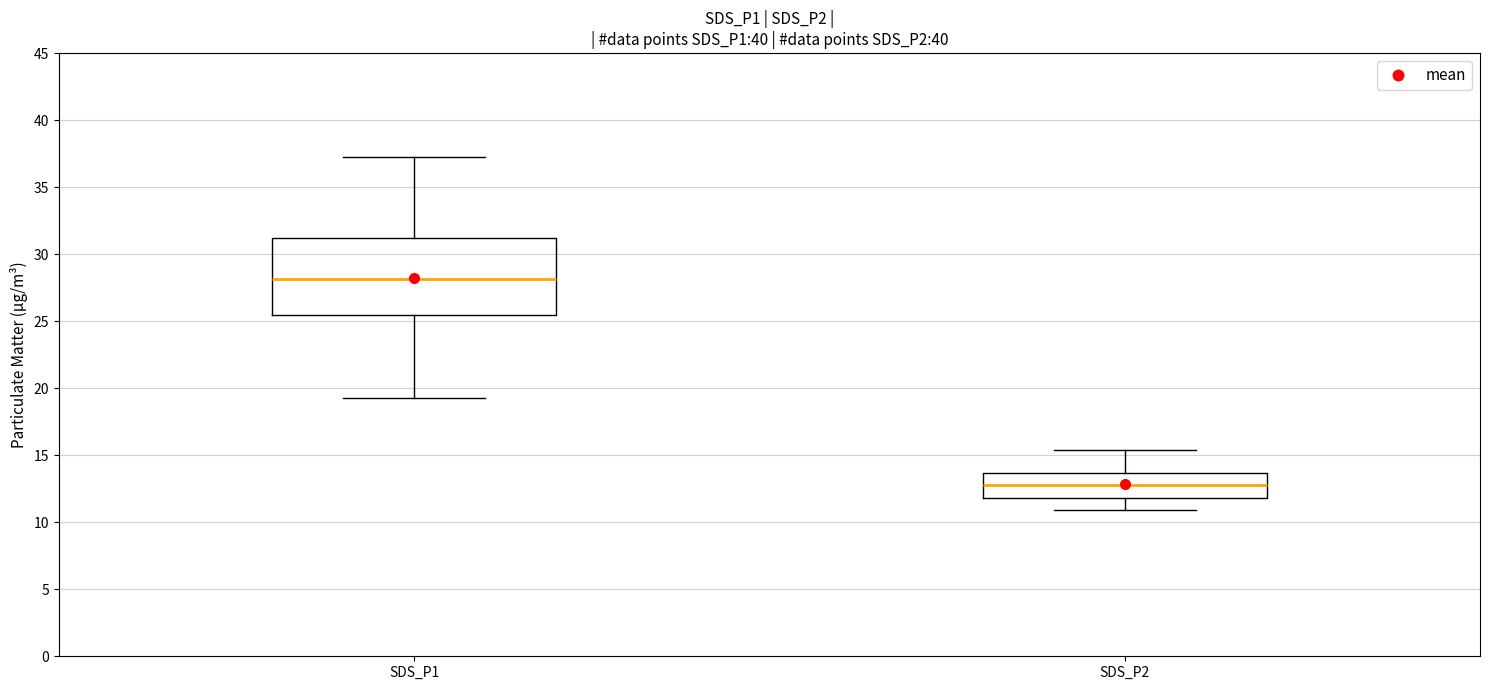

Reading left to right, read every box against the y-axis: the position of its median line, the range the box covers, and the ends of its whiskers. The values are not printed on the chart, so give them approximately, as read against the axis.

SDS_P1: median 28.0, box 25.5 to 31.0, whiskers 19.5 to 37.0
SDS_P2: median 13.0, box 12.0 to 13.5, whiskers 11.0 to 15.5